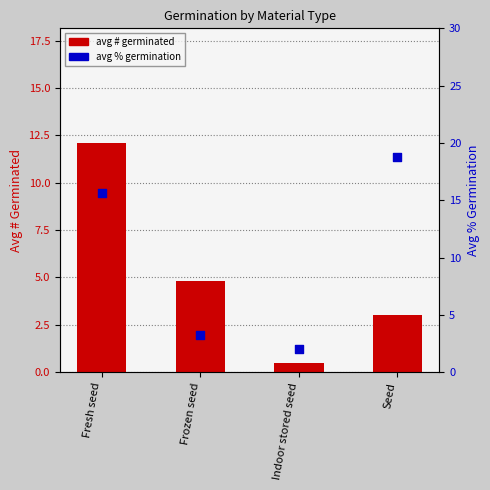

What is the total value across all series at Frozen seed?

8.0